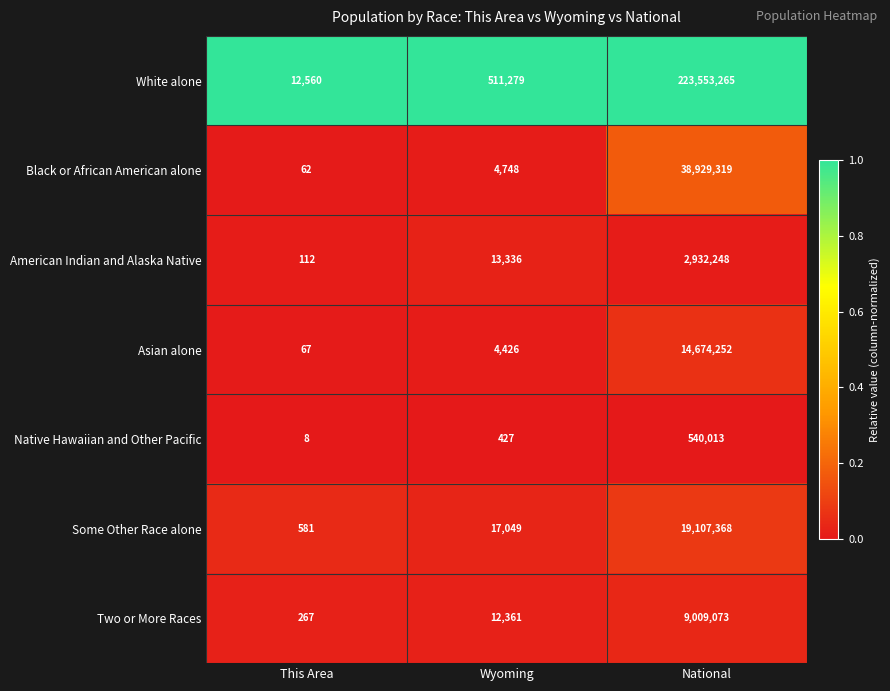

Which label corresponds to the largest value in the chart?

National